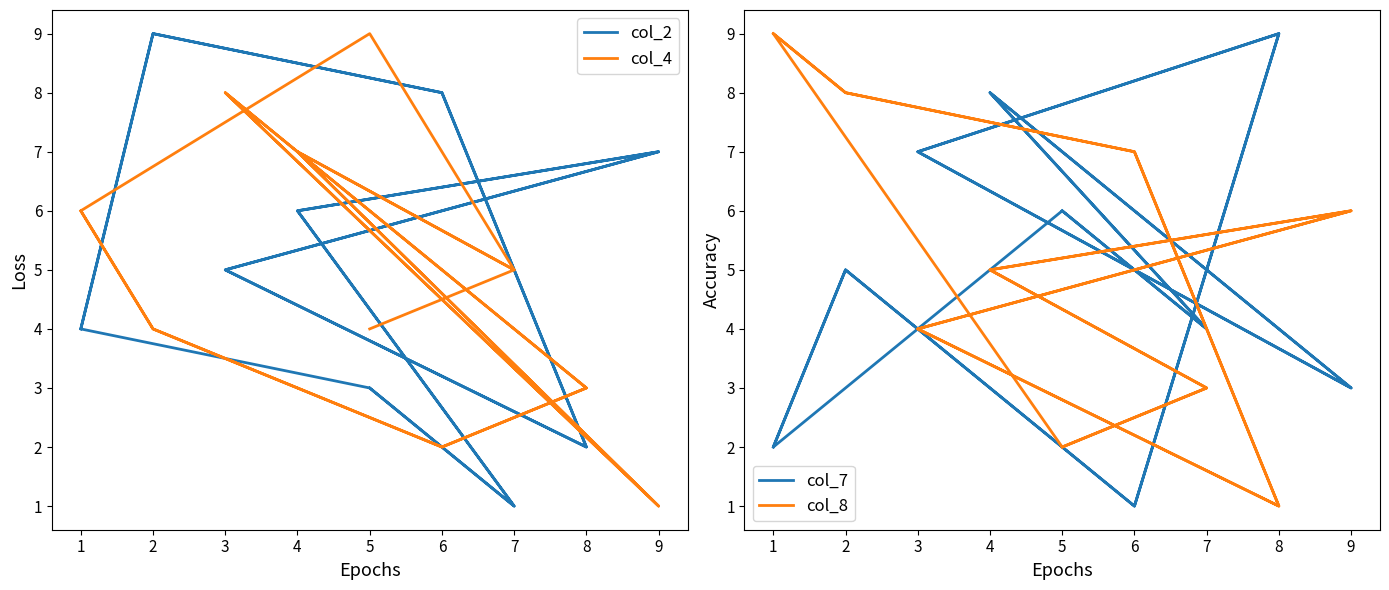

How many times do col_8 and col_4 cross each other?

7